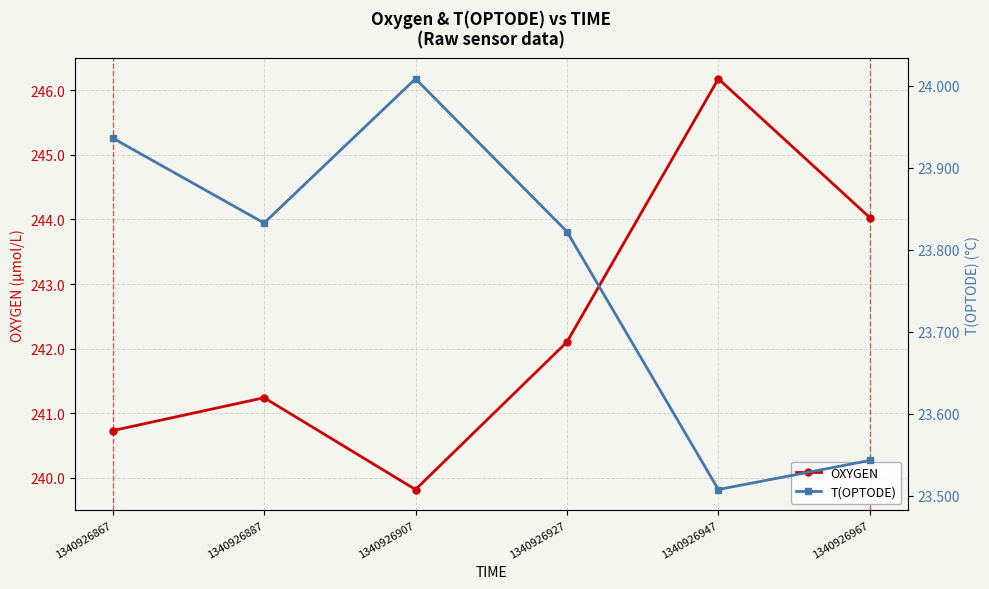

How many lines are shown in the chart?

2